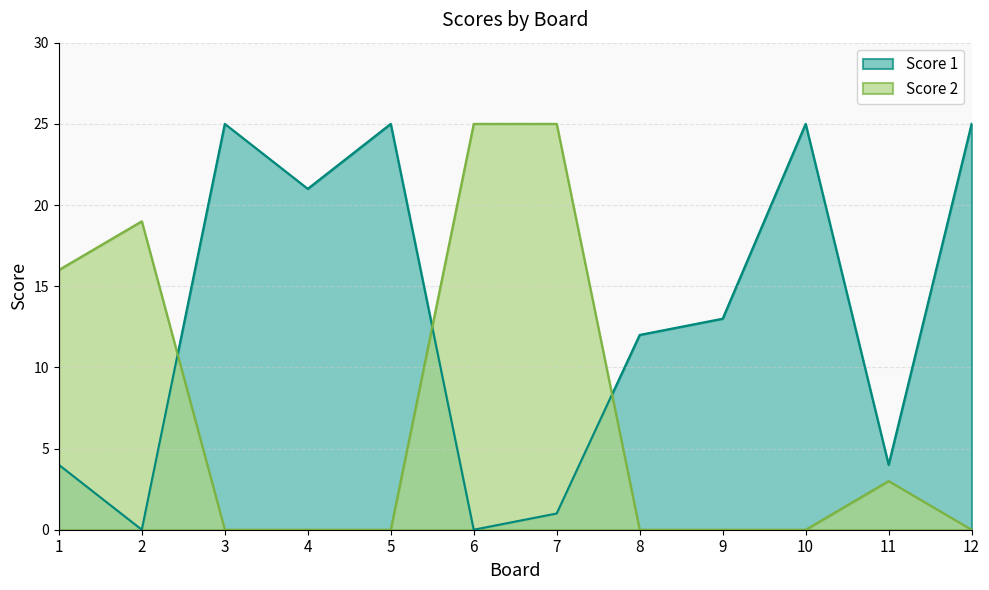

How many lines are shown in the chart?

2